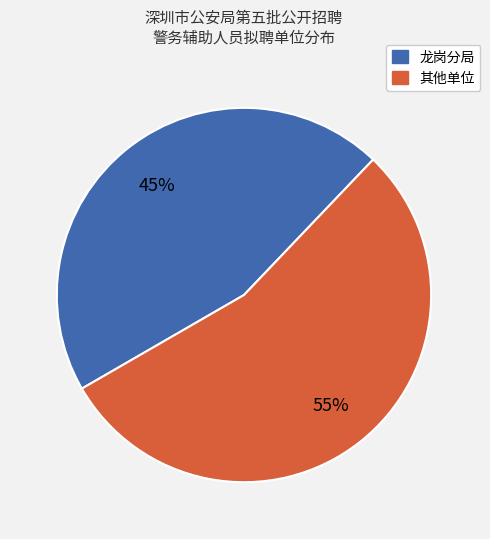

To the nearest percent, what is the average slice percentage?

50%